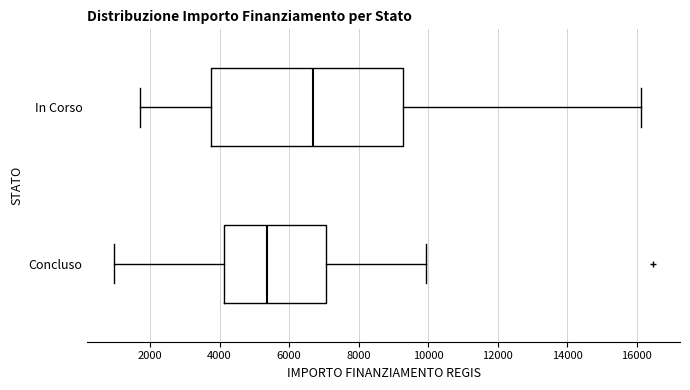

Which box has the furthest to the left median line?

Concluso